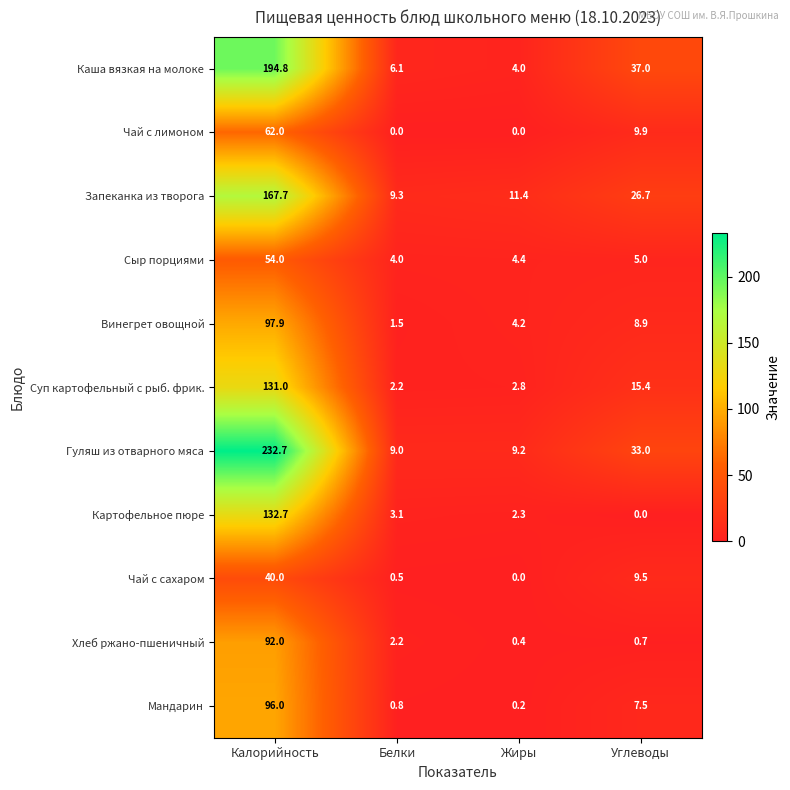

Where does the Гуляш из отварного мяса series first go above 33?

Калорийность